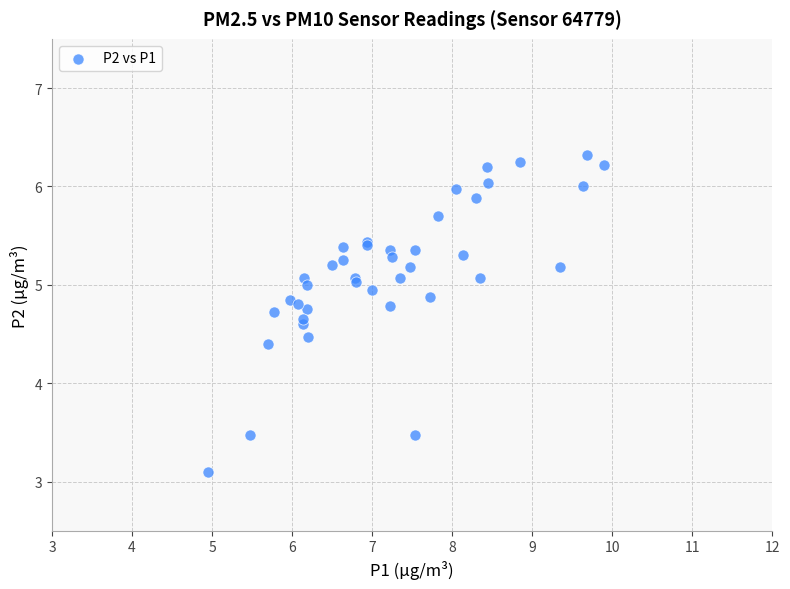

What Y value in the scatter plot is closest to 4?

4.4